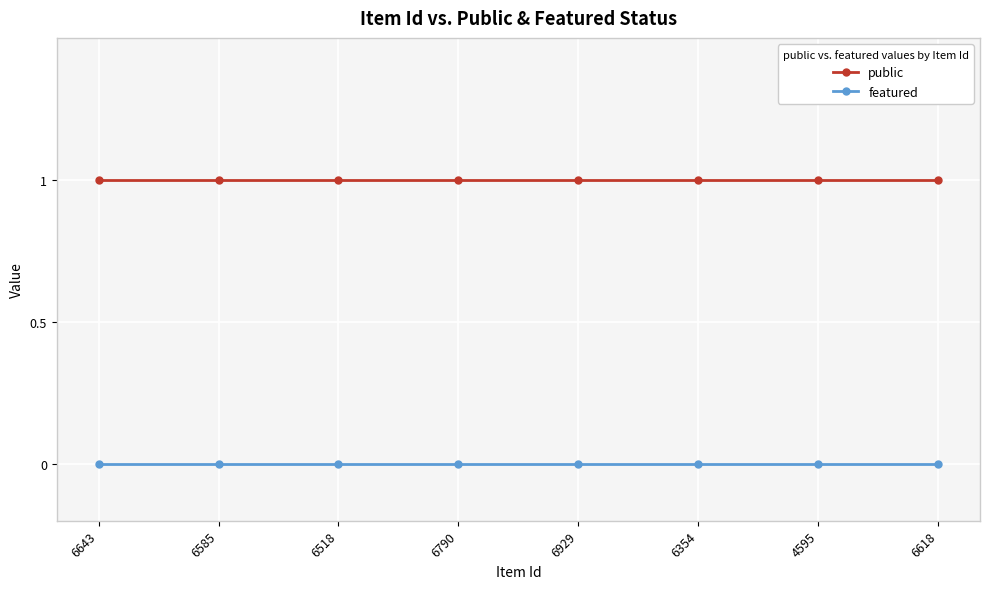

List the series in order of their overall mean, highest first.

public, featured